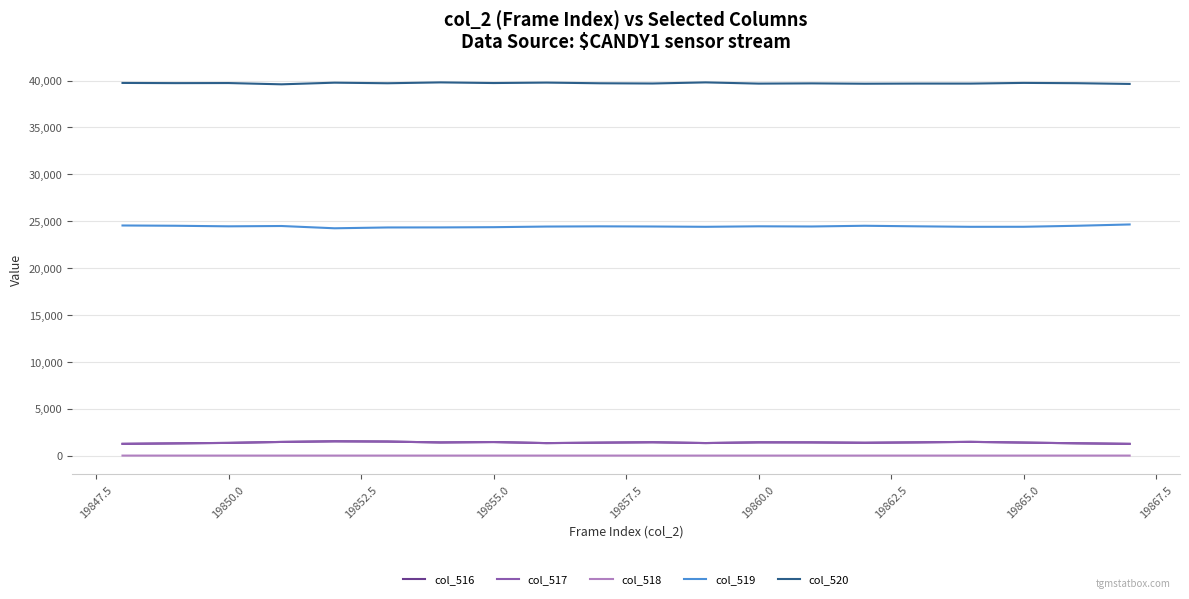

True or false: col_516 and col_520 cross at least once.

False